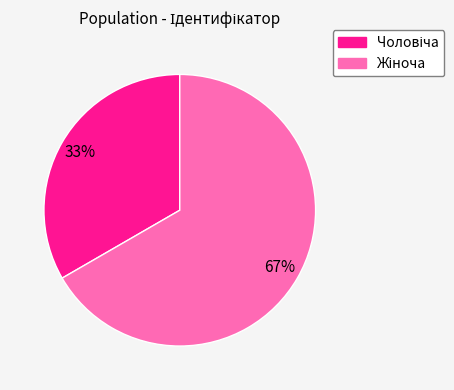

How many slices are in this pie chart?

2